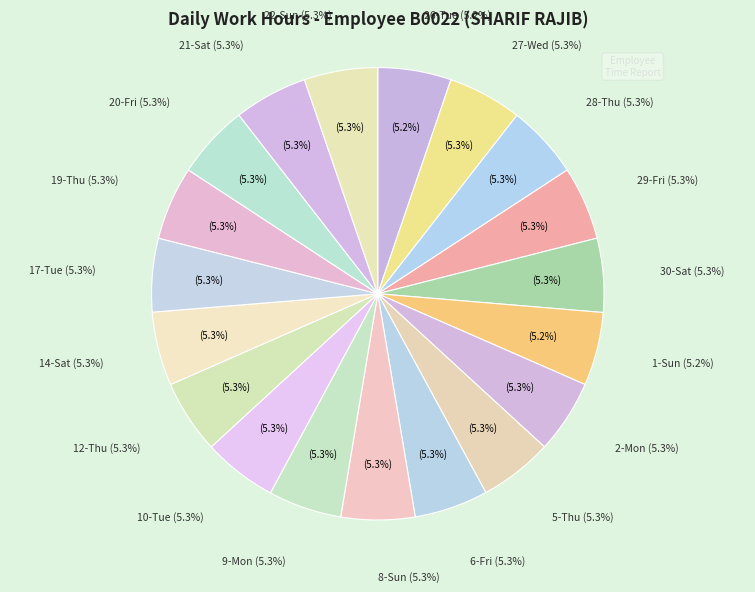

To the nearest percent, what percentage of the pie is 6-Fri?

5%